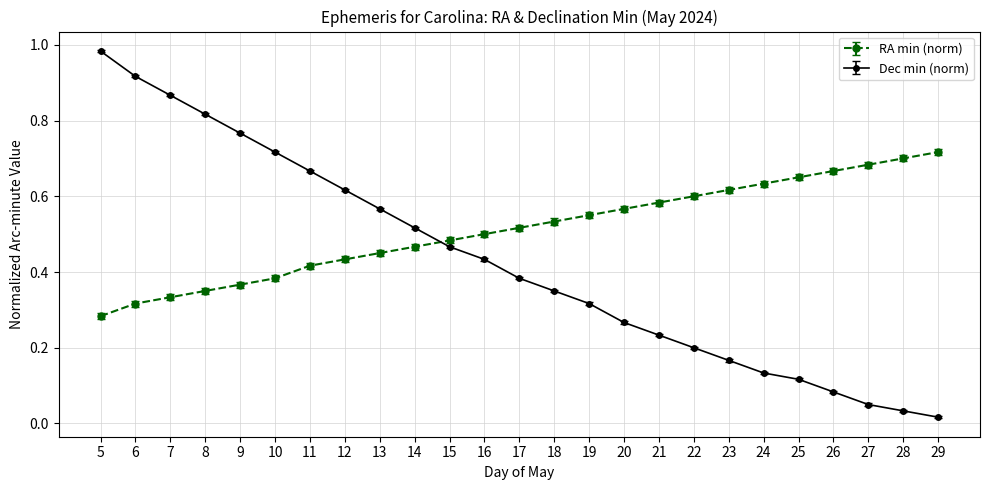

Count the RA min (norm) values in the range 0 to 1.

25